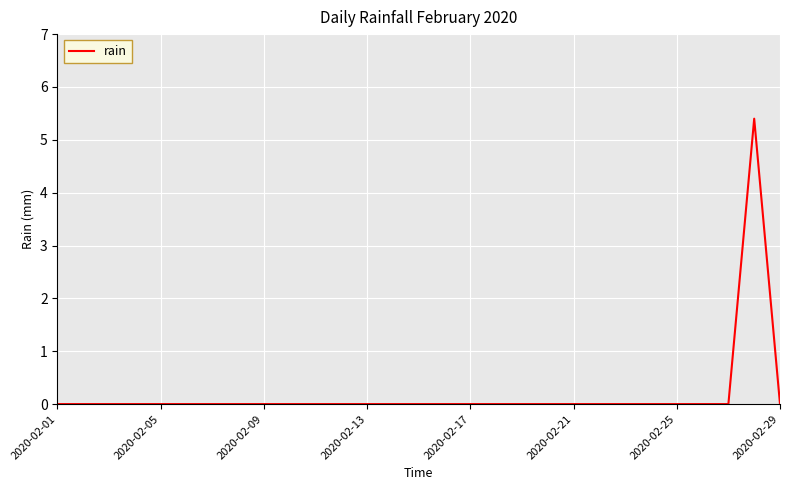

Reading left to right, list all the values displayed in this chart.

0.0	0.0	0.0	0.0	0.0	0.0	0.0	0.0	0.0	0.0	0.0	0.0	0.0	0.0	0.0	0.0	0.0	0.0	0.0	0.0	0.0	0.0	0.0	0.0	0.0	0.0	0.0	5.4	0.0